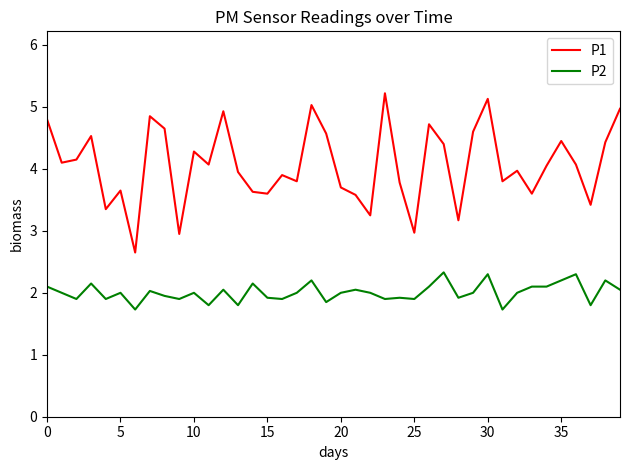

How many distinct data groups are displayed?

2